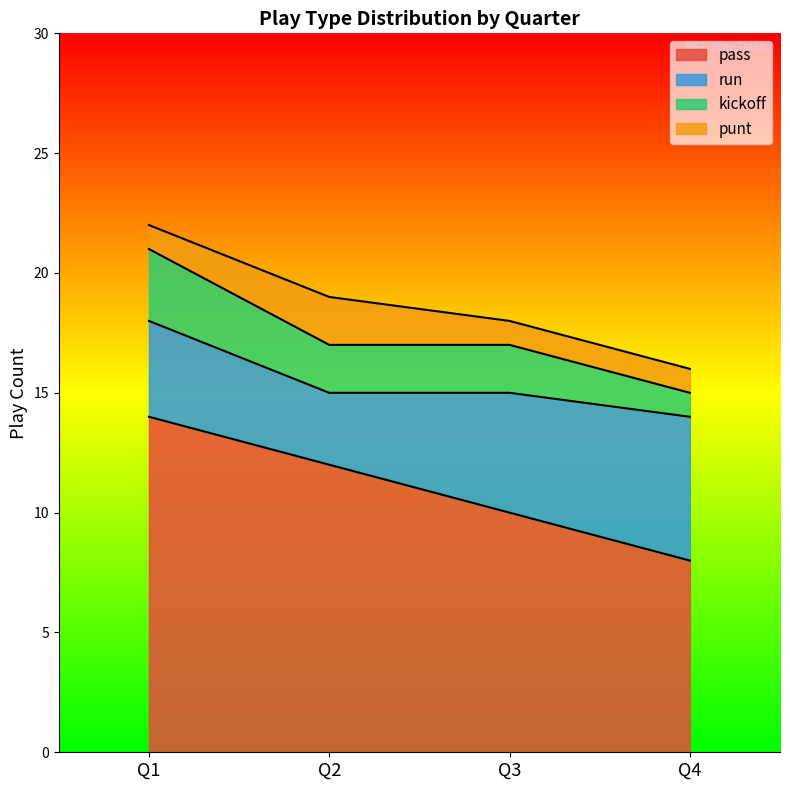

Which label corresponds to the largest value in the chart?

Q1